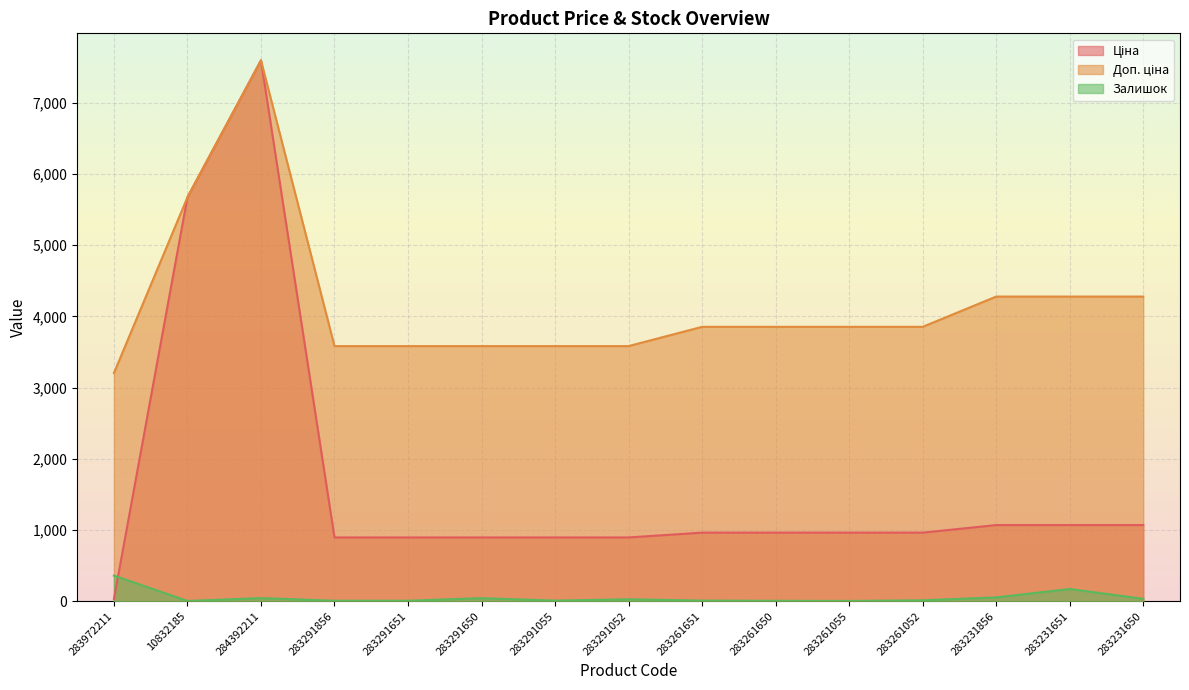

Where does the Доп. ціна series first go above 3854?

10832185